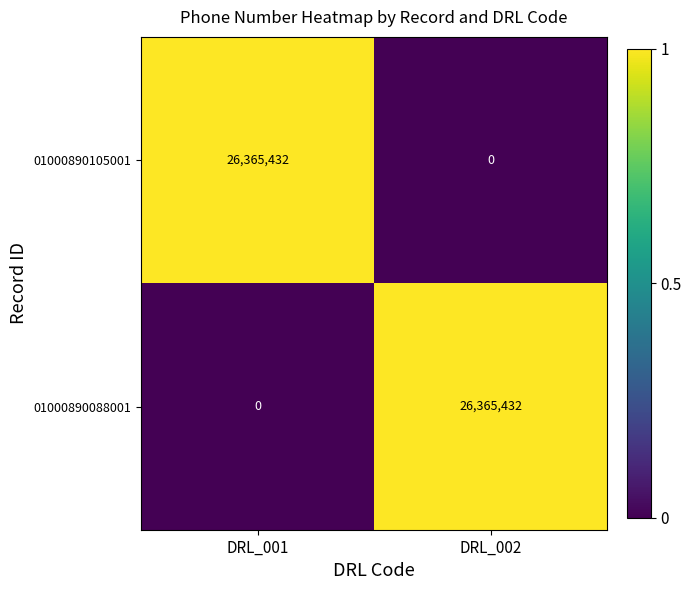

What is the difference between the highest and lowest values at DRL_001?

26365432